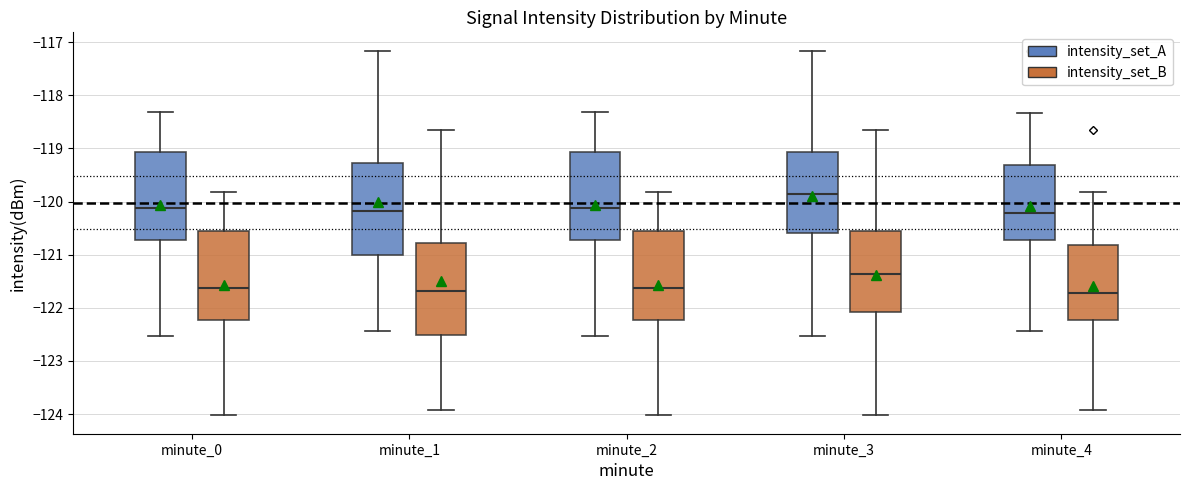

Reading left to right, transcribe this box plot: for each box, give where its median line is, the range the box spans, and where its two whiskers end, as read against the y-axis. The values are not printed on the chart, so give them approximately, as read against the axis.

minute_0 (intensity_set_A): median -120.1, box -120.7 to -119.1, whiskers -122.5 to -118.3
minute_0 (intensity_set_B): median -121.6, box -122.2 to -120.6, whiskers -124.0 to -119.8
minute_1 (intensity_set_A): median -120.2, box -121.0 to -119.3, whiskers -122.4 to -117.2
minute_1 (intensity_set_B): median -121.7, box -122.5 to -120.8, whiskers -123.9 to -118.7
minute_2 (intensity_set_A): median -120.1, box -120.7 to -119.1, whiskers -122.5 to -118.3
minute_2 (intensity_set_B): median -121.6, box -122.2 to -120.6, whiskers -124.0 to -119.8
minute_3 (intensity_set_A): median -119.9, box -120.6 to -119.1, whiskers -122.5 to -117.2
minute_3 (intensity_set_B): median -121.4, box -122.1 to -120.6, whiskers -124.0 to -118.7
minute_4 (intensity_set_A): median -120.2, box -120.7 to -119.3, whiskers -122.4 to -118.3
minute_4 (intensity_set_B): median -121.7, box -122.2 to -120.8, whiskers -123.9 to -119.8